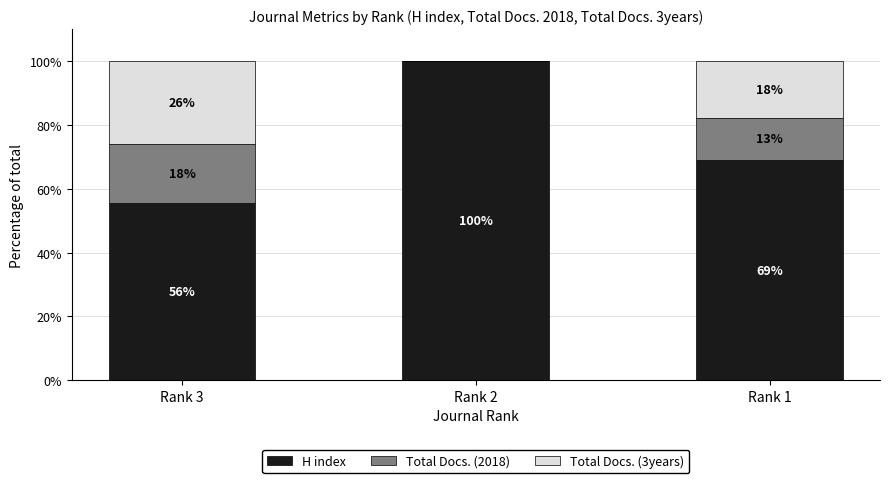

Which has a higher value, Rank 3 or Rank 2?

Rank 2